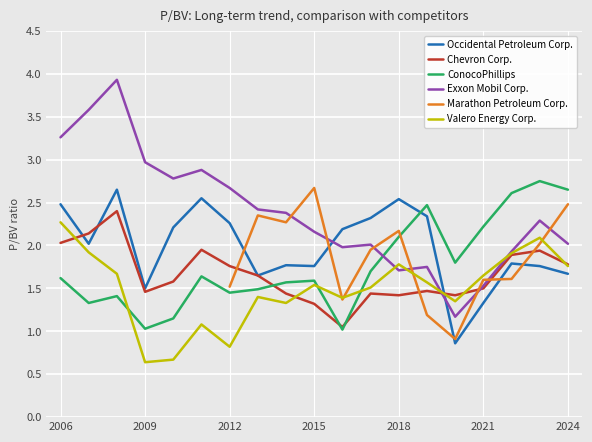

Which category has the highest value in the Valero Energy Corp. series?

2006